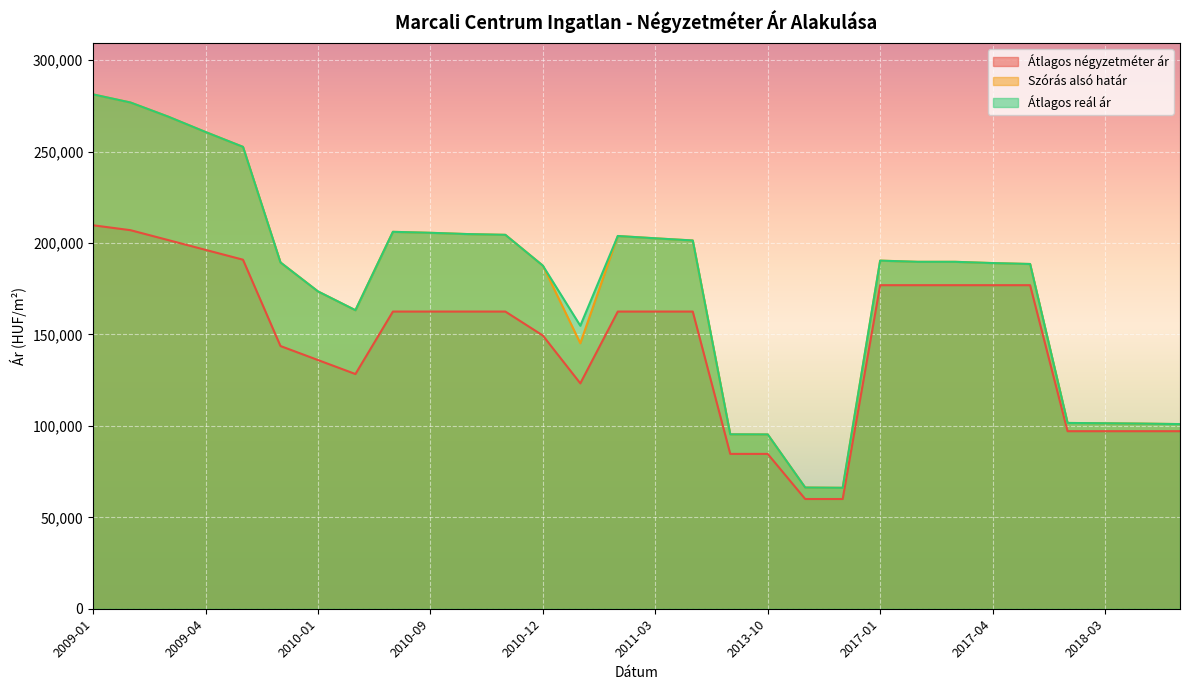

What is the sum of the Átlagos négyzetméter ár values at 2018-05 and 2011-02?

259587